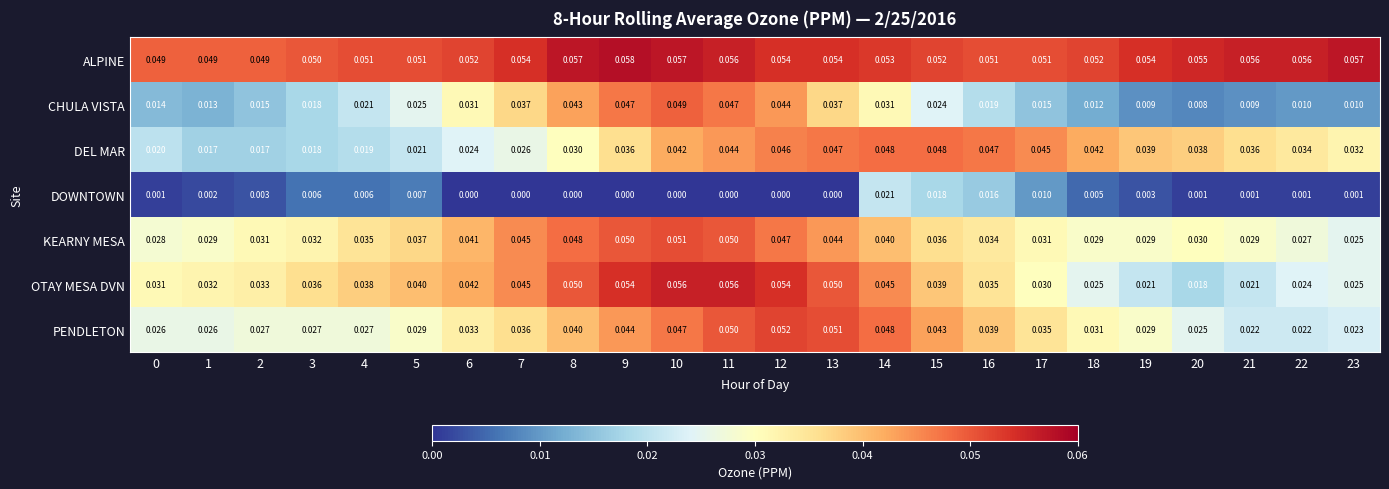

Which series has the largest total across all categories?

ALPINE